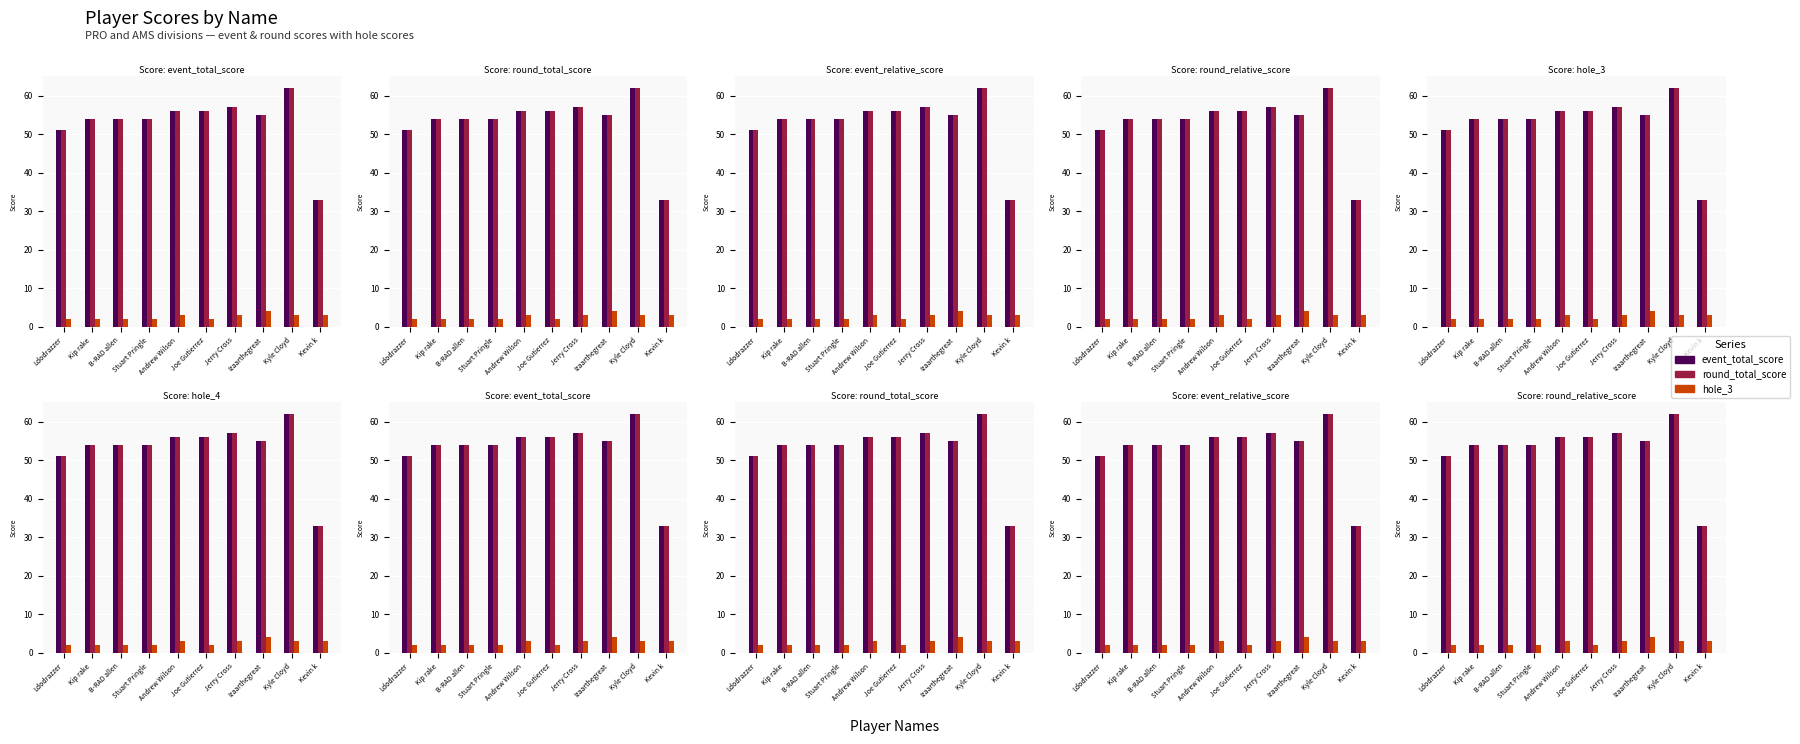

Reading left to right, extract all data points from this chart.

event_total_score: 51	54	54	54	56	56	57	55	62	33
round_total_score: 51	54	54	54	56	56	57	55	62	33
hole_3: 2	2	2	2	3	2	3	4	3	3